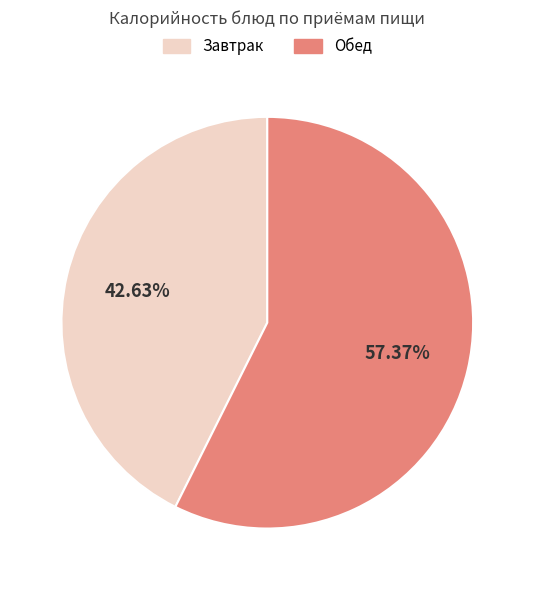

Does any single category account for the majority?

Yes